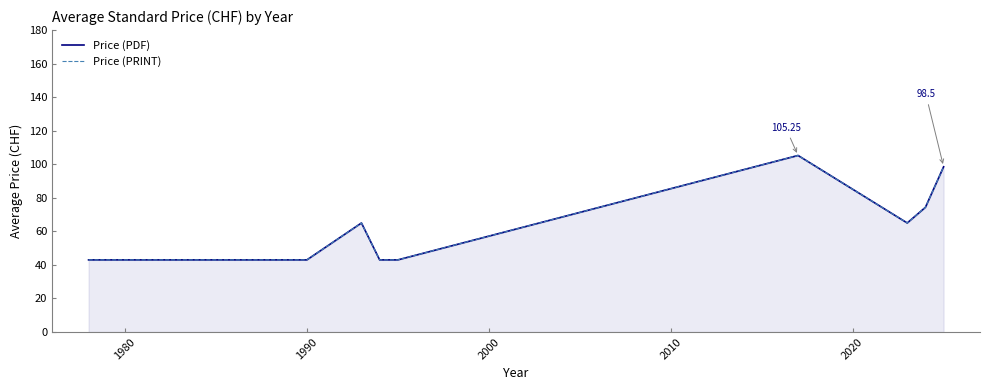

At how many categories does at least one series exceed 102?

1